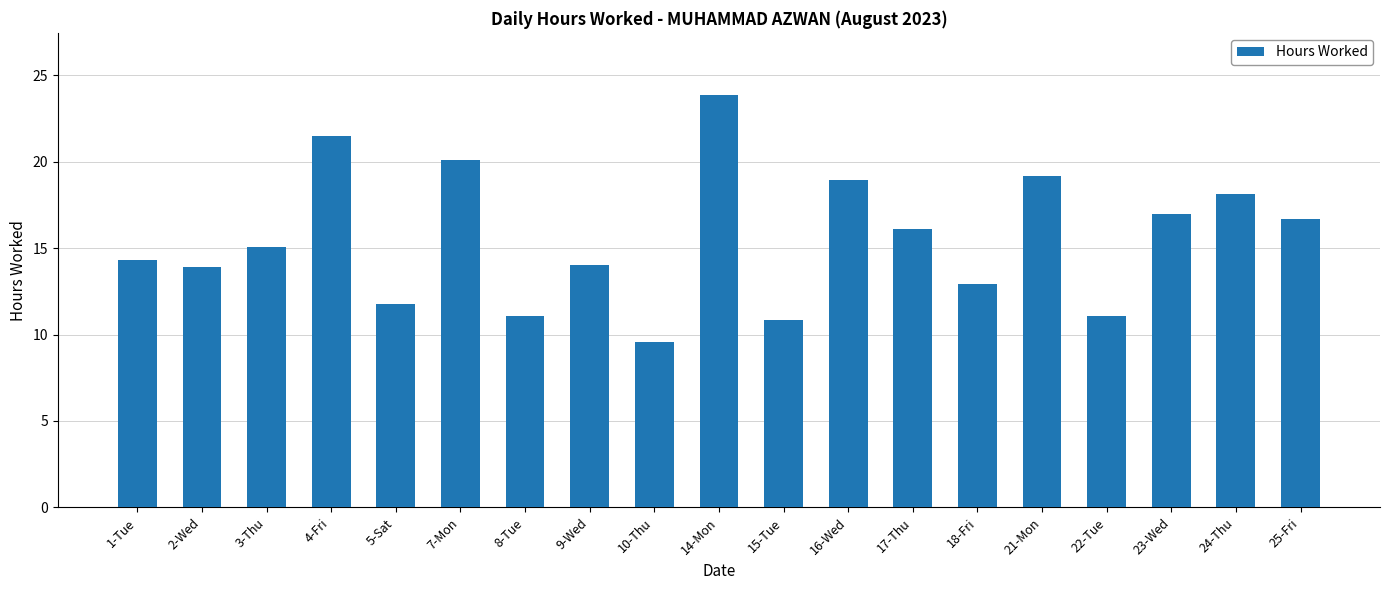

How many bars are there in total?

19